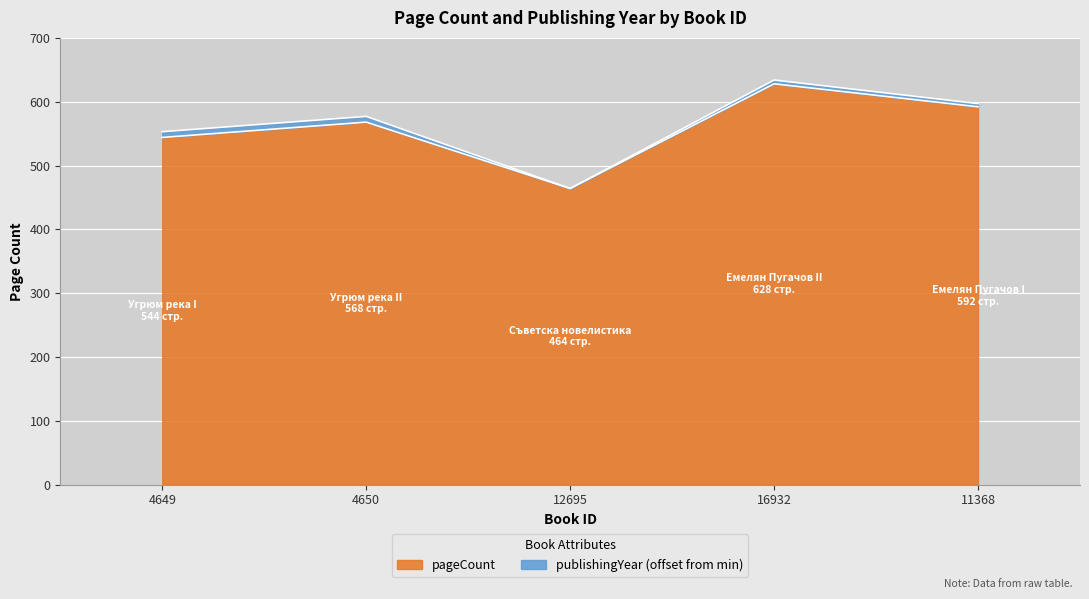

What is the minimum value shown in the chart?

464